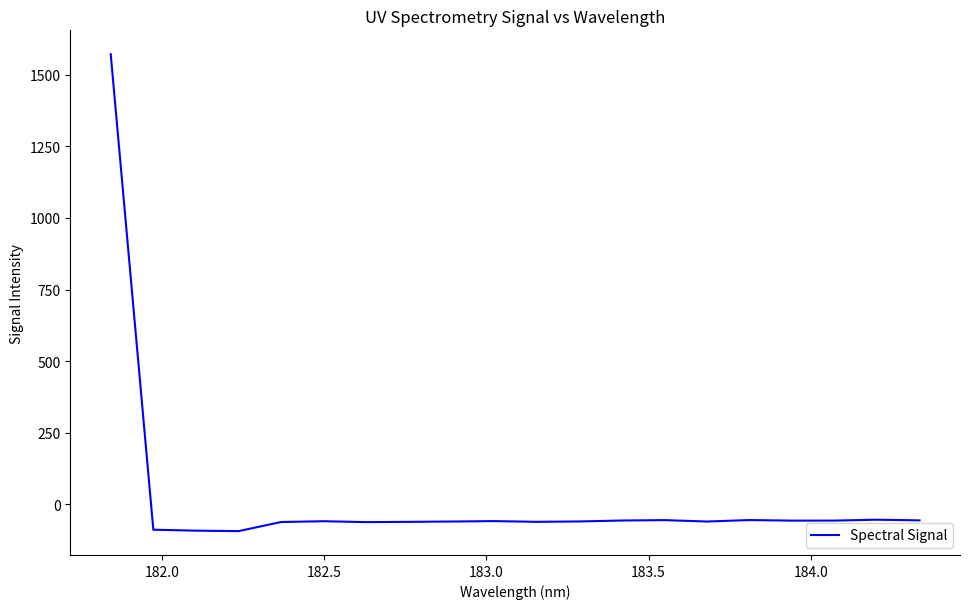

What is the smallest value displayed?

-93.5